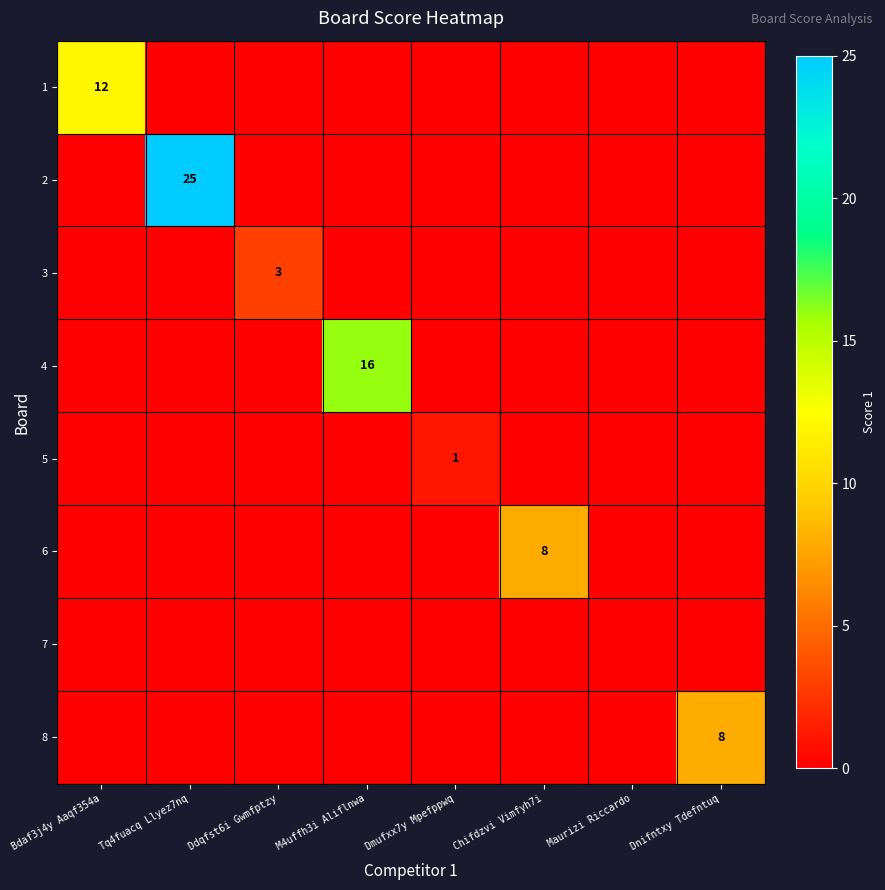

Is the value of 5 at Dmufxx7y Mpefppwq greater than the value of 8 at Dnifntxy Tdefntuq?

No